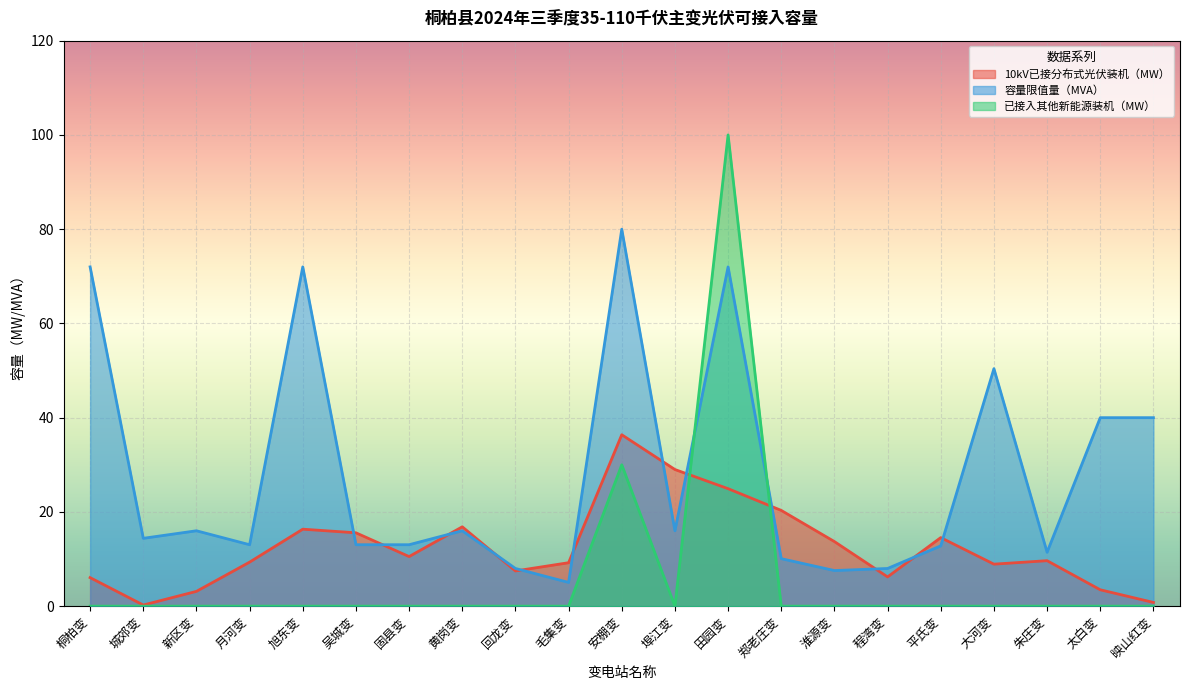

What is the label of the 10th point from the right?

埠江变